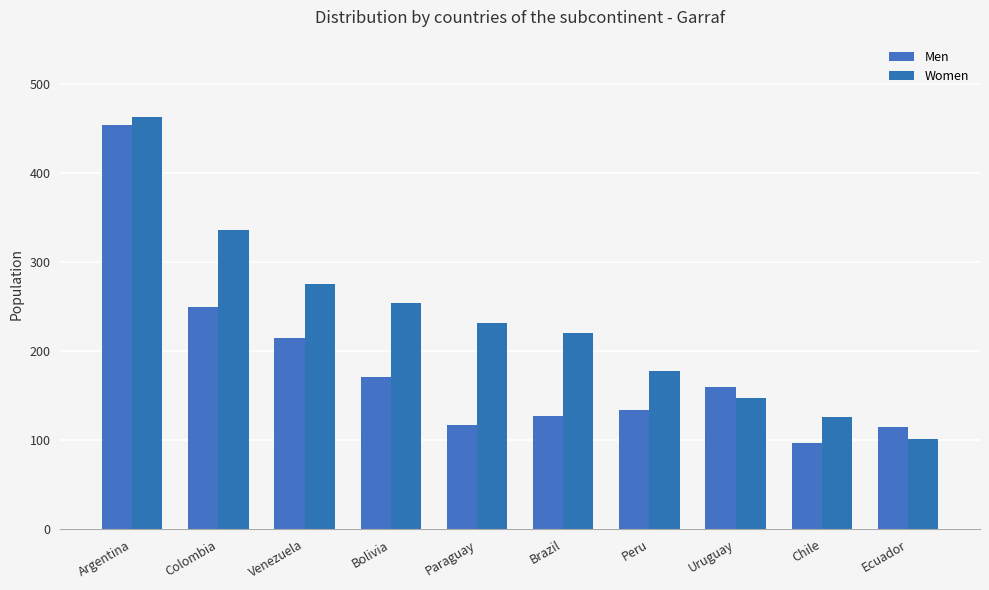

What is the difference between the second highest and minimum values in the Women series?

234